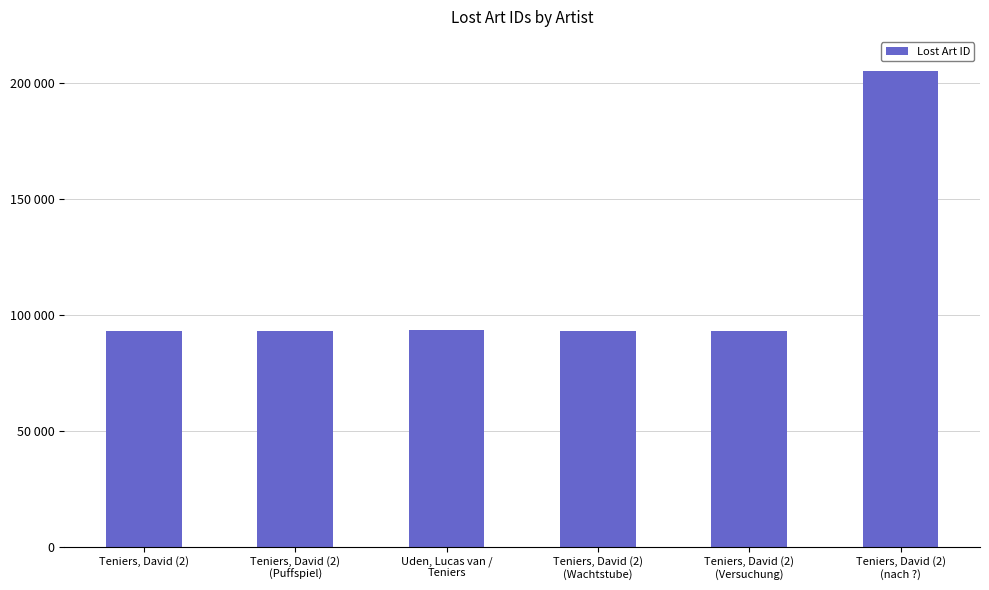

Are the bars horizontal?

No